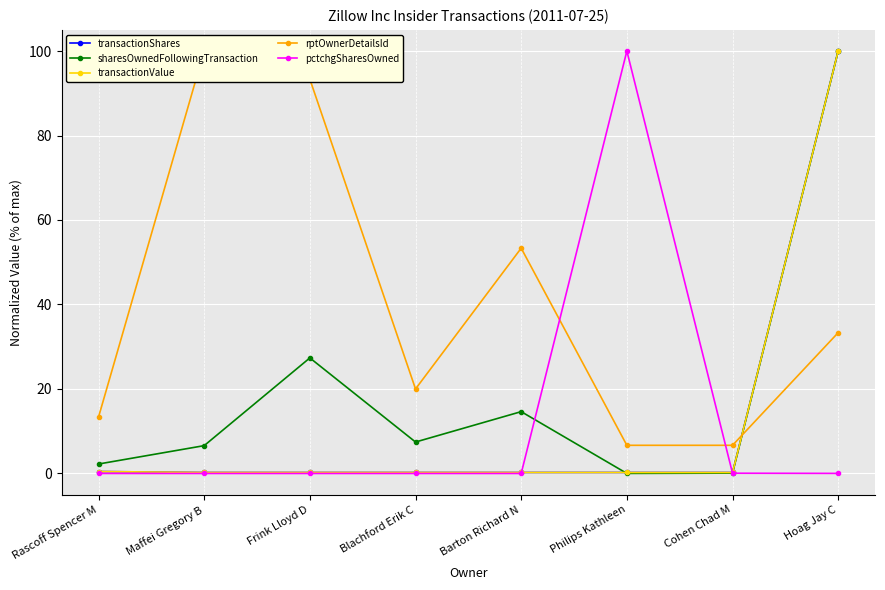

Reading left to right, transcribe all the data shown in this chart.

transactionShares: 0.5	0.2	0.2	0.2	0.2	0.2	0.2	100.0
sharesOwnedFollowingTransaction: 2.2	6.6	27.4	7.4	14.6	0.0	0.1	100.0
transactionValue: 0.5	0.2	0.2	0.2	0.2	0.2	0.2	100.0
rptOwnerDetailsId: 13.3	100.0	93.3	20.0	53.3	6.7	6.7	33.3
pctchgSharesOwned: 0.0	0.0	0.0	0.0	0.0	100.0	0.1	0.0